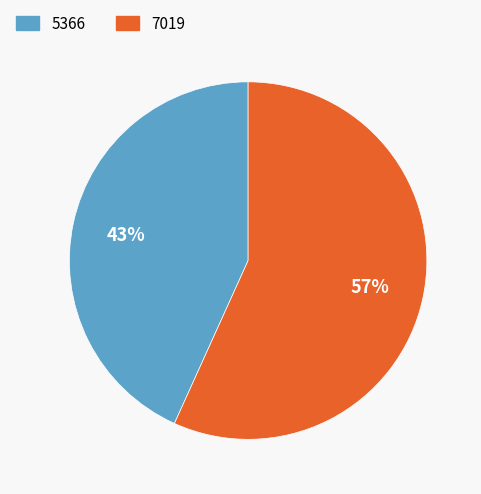

To the nearest percent, what is the average slice percentage?

50%